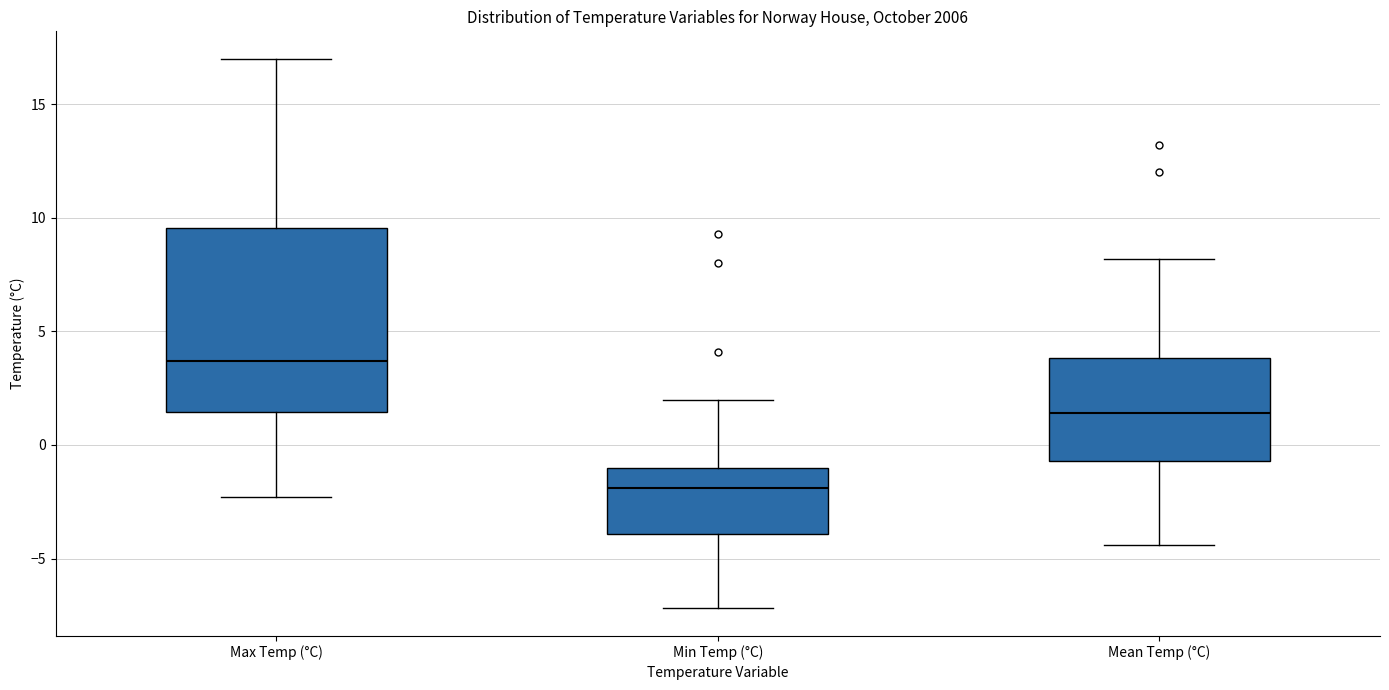

Reading left to right, transcribe this box plot: for each box, give where its median line is, the range the box spans, and where its two whiskers end, as read against the y-axis. The values are not printed on the chart, so give them approximately, as read against the axis.

Max Temp (°C): median 3.5, box 1.5 to 9.5, whiskers -2.5 to 17.0
Min Temp (°C): median -2.0, box -4.0 to -1.0, whiskers -7.0 to 2.0
Mean Temp (°C): median 1.5, box -0.5 to 4.0, whiskers -4.5 to 8.0